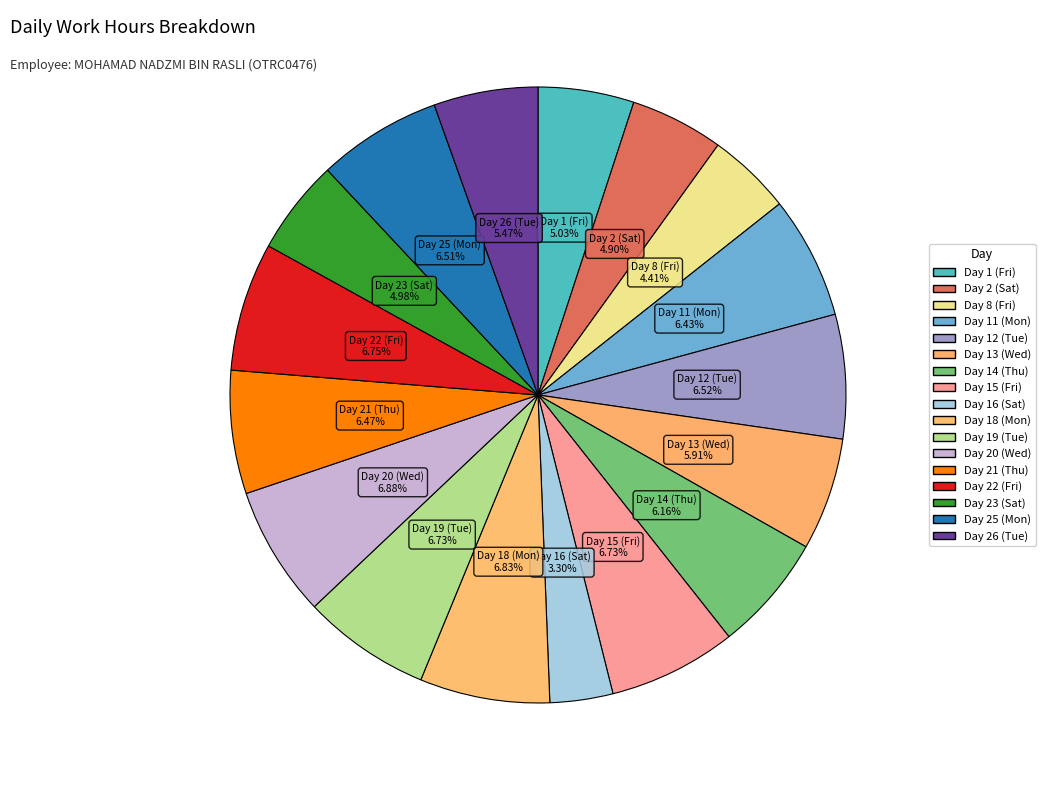

Is there any slice that represents more than half of the pie?

No